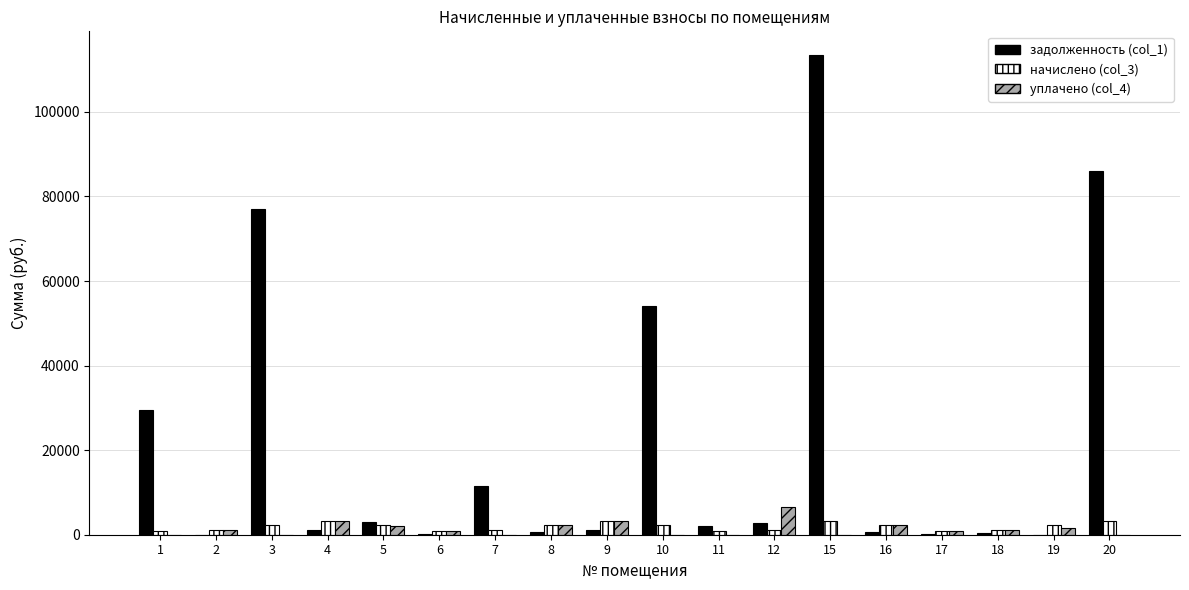

Which series has the largest total across all categories?

задолженность (col_1)